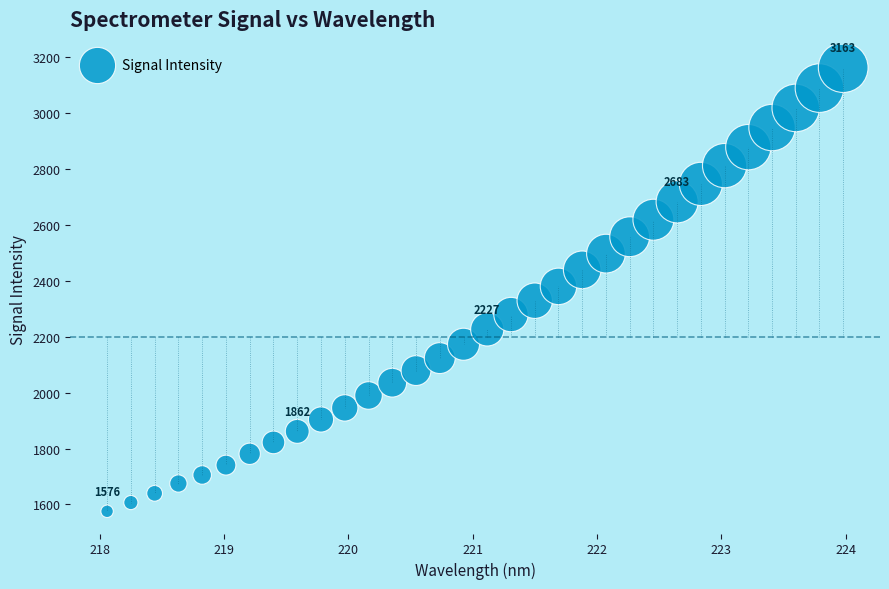

What is the range of Y values (max minus min)?

1587.6